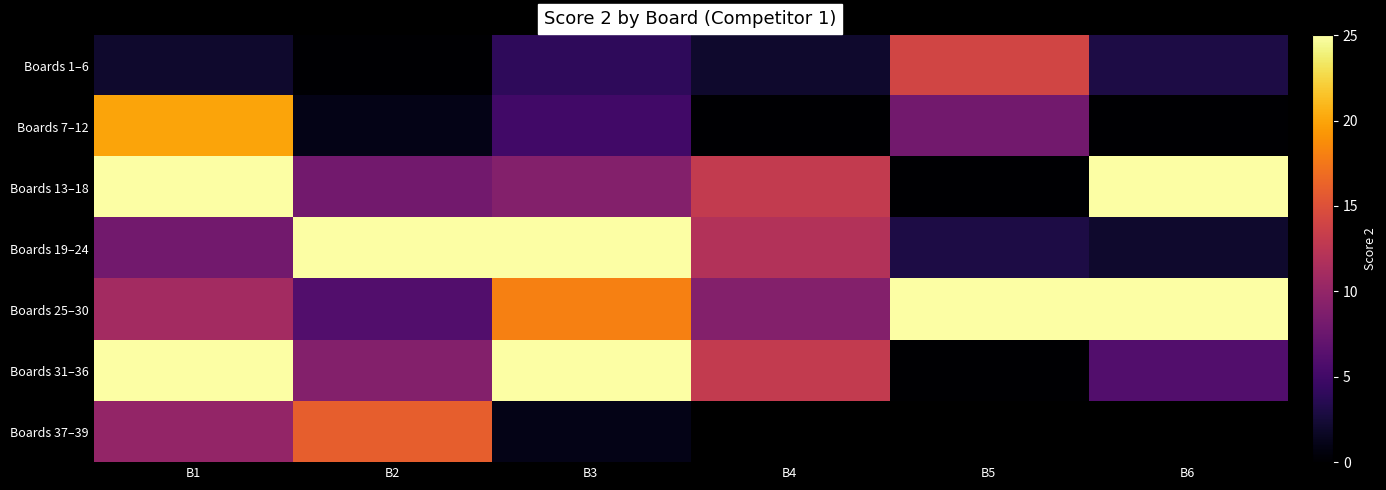

The Boards 1–6 series shows 2.8 at B3. True or false?

False